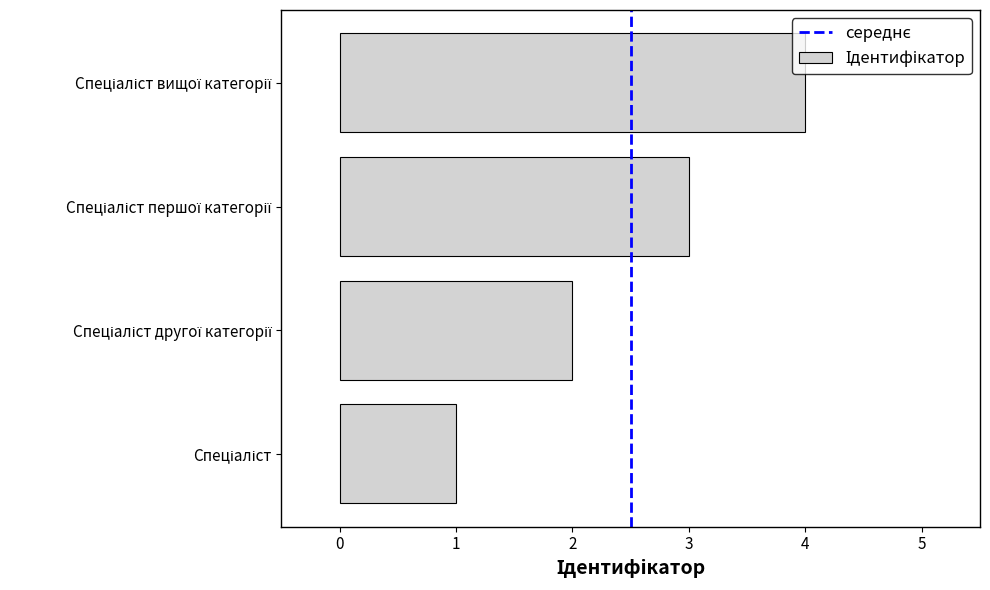

What is the greatest value displayed?

4